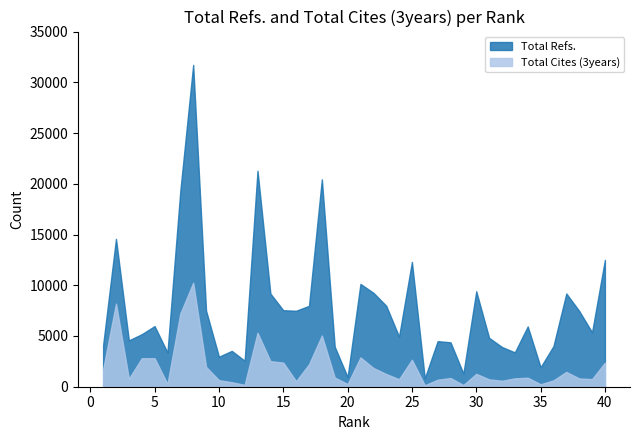

What is the difference between the Total Refs. values at 28 and 22?

4886